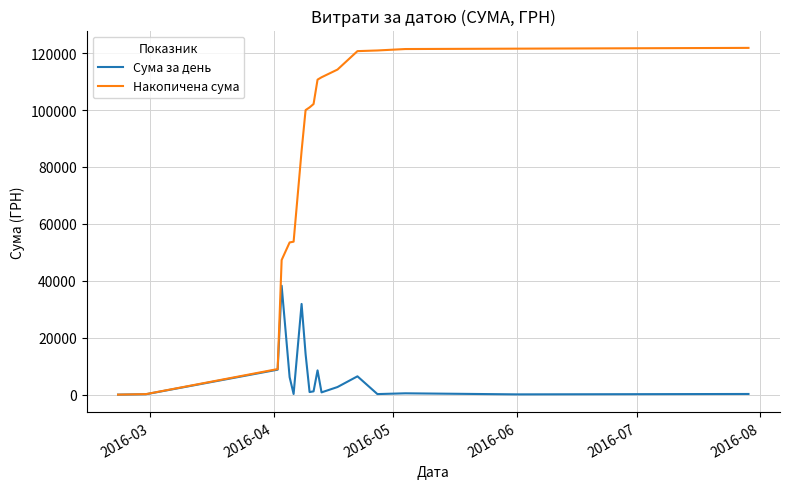

What is the greatest value displayed?

121839.8